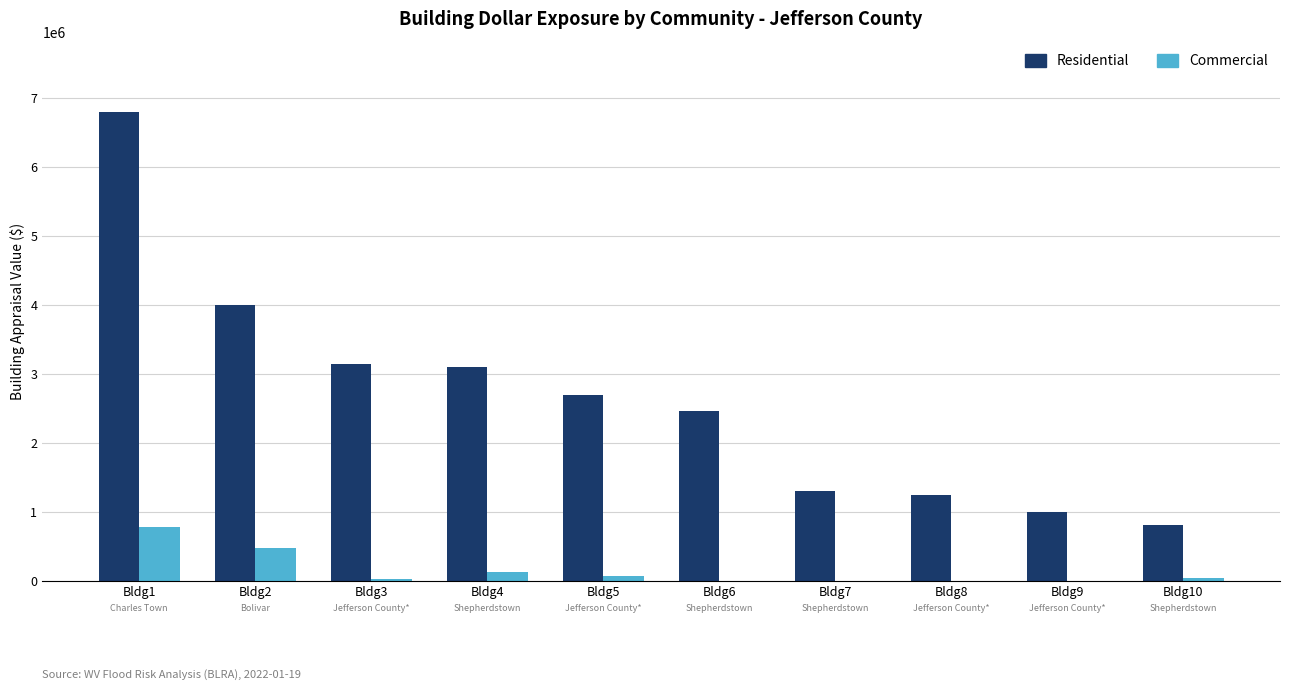

What value does the Residential series have at Bldg5?

2688200.0